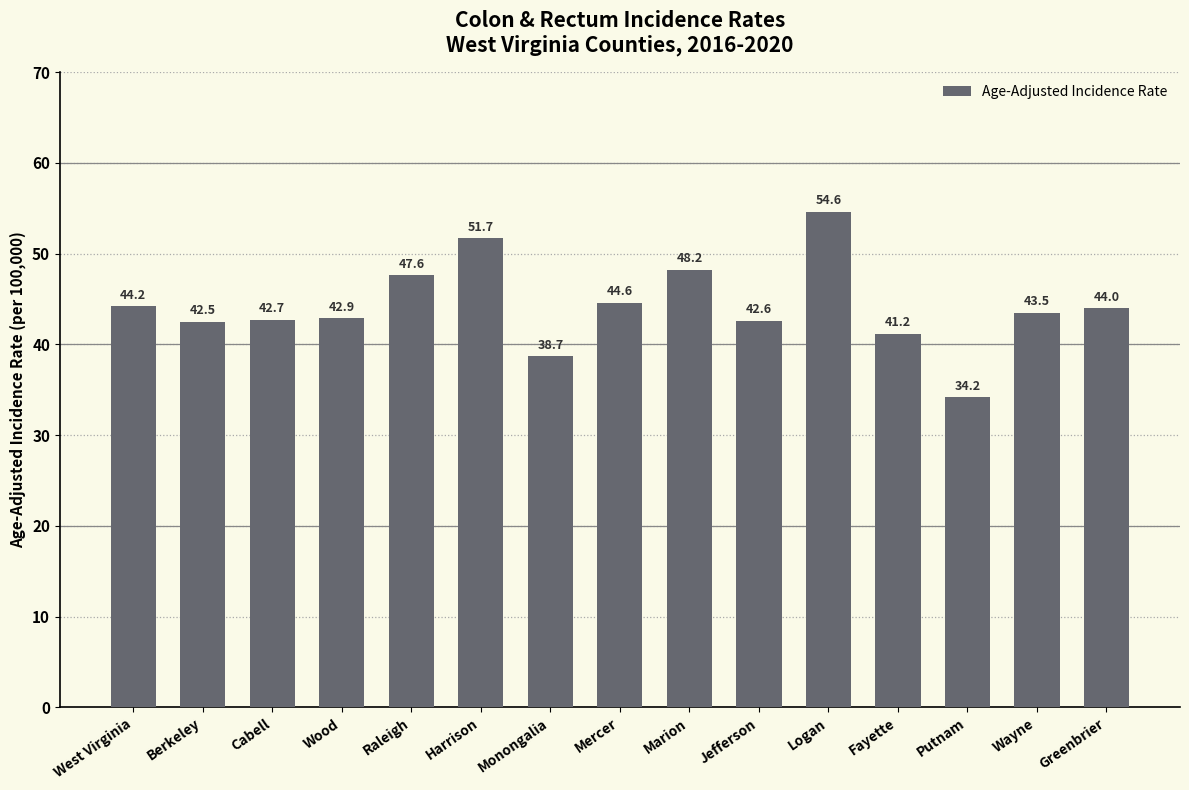

Rank the categories by value from lowest to highest.

Putnam, Monongalia, Fayette, Berkeley, Jefferson, Cabell, Wood, Wayne, Greenbrier, West Virginia, Mercer, Raleigh, Marion, Harrison, Logan